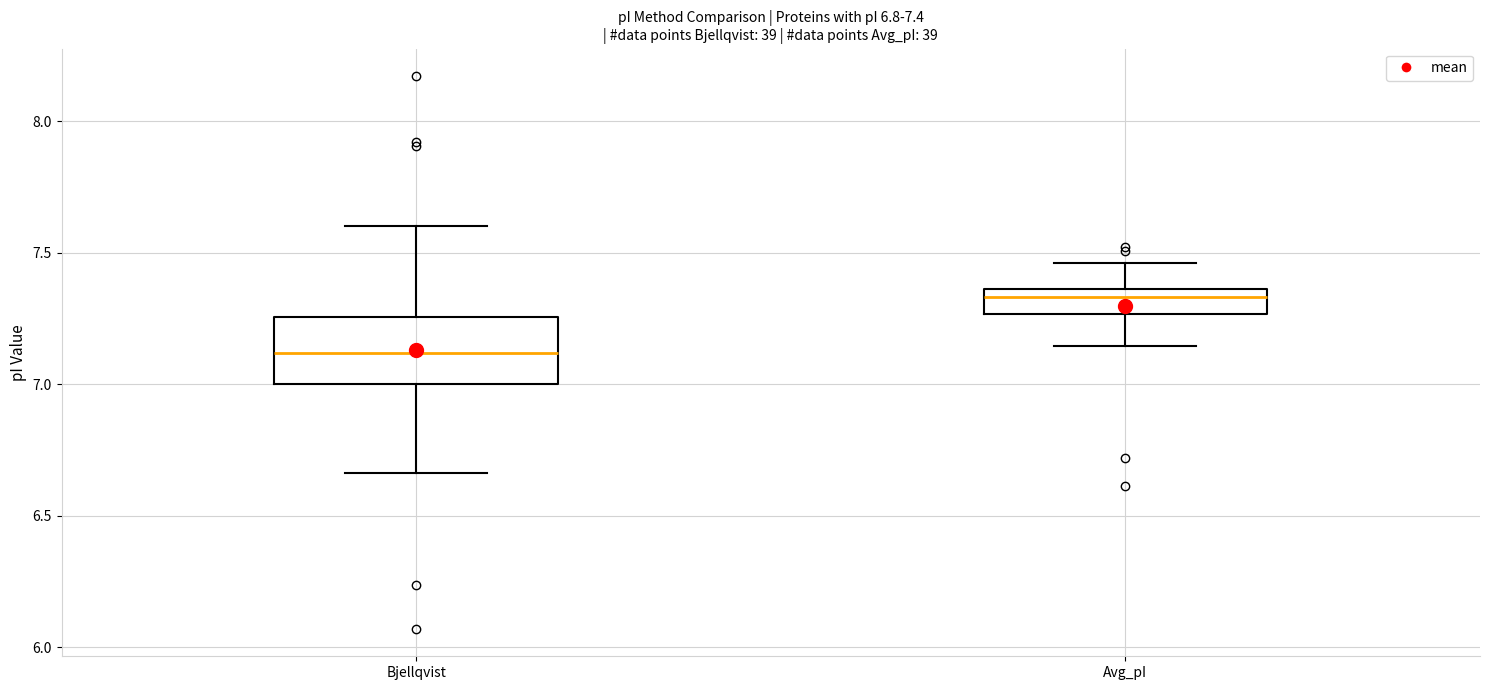

Which box's median line is the highest?

Avg_pI